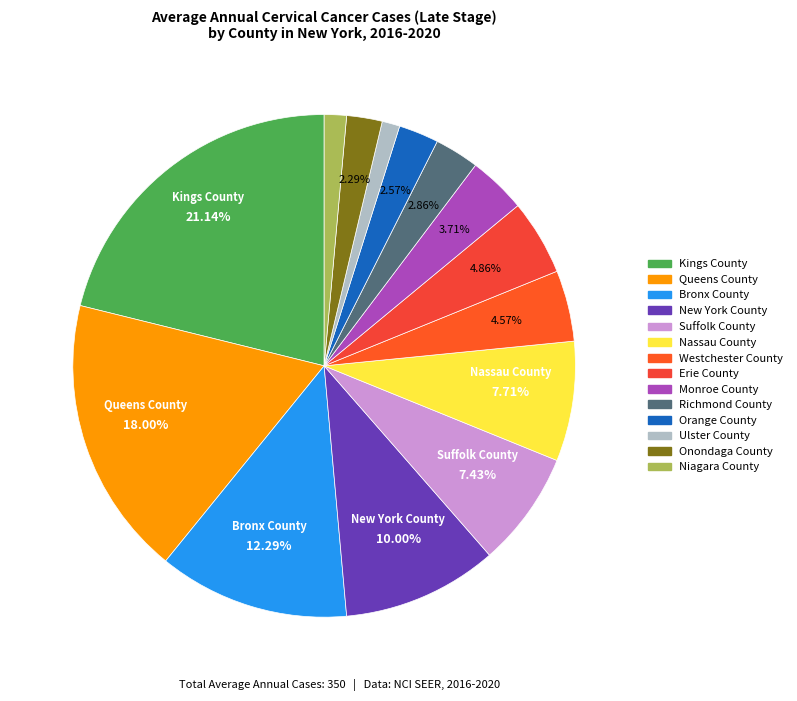

Does Westchester County account for over 50% of the chart?

No